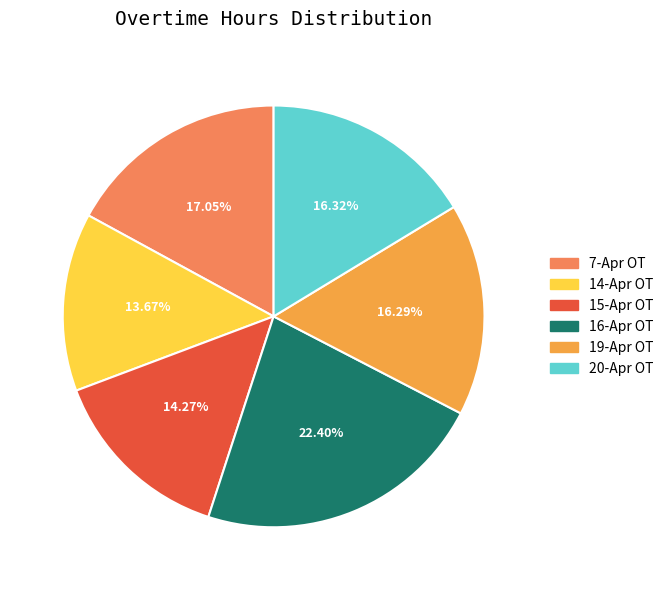

What is the ratio of the value at 19-Apr OT to the value at 7-Apr OT?

1.0